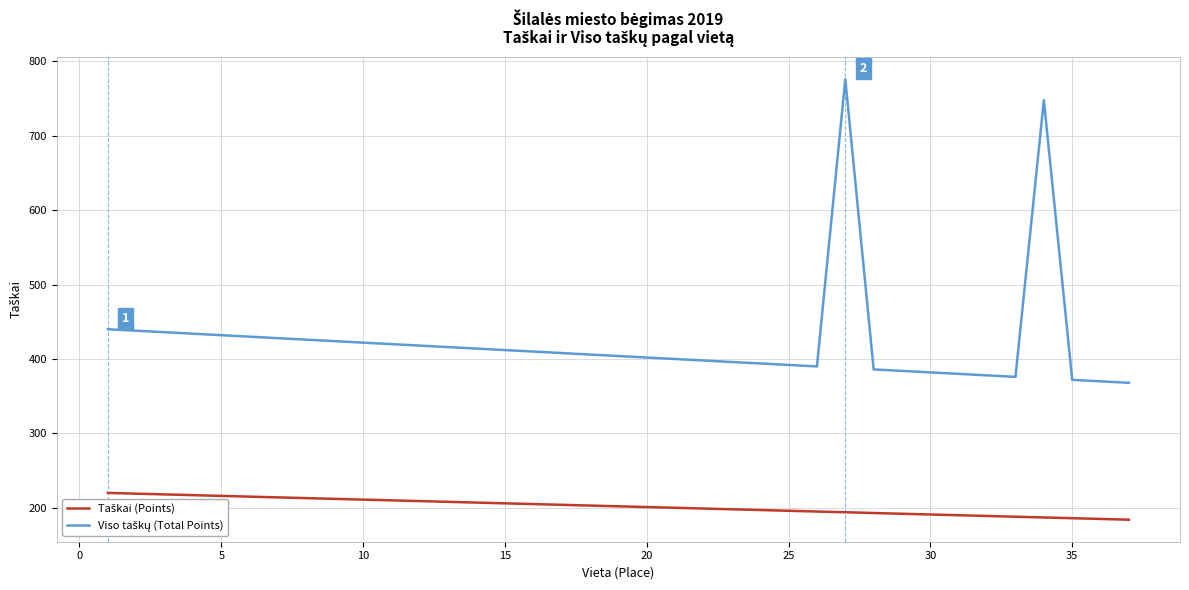

What is the smallest value displayed?

184